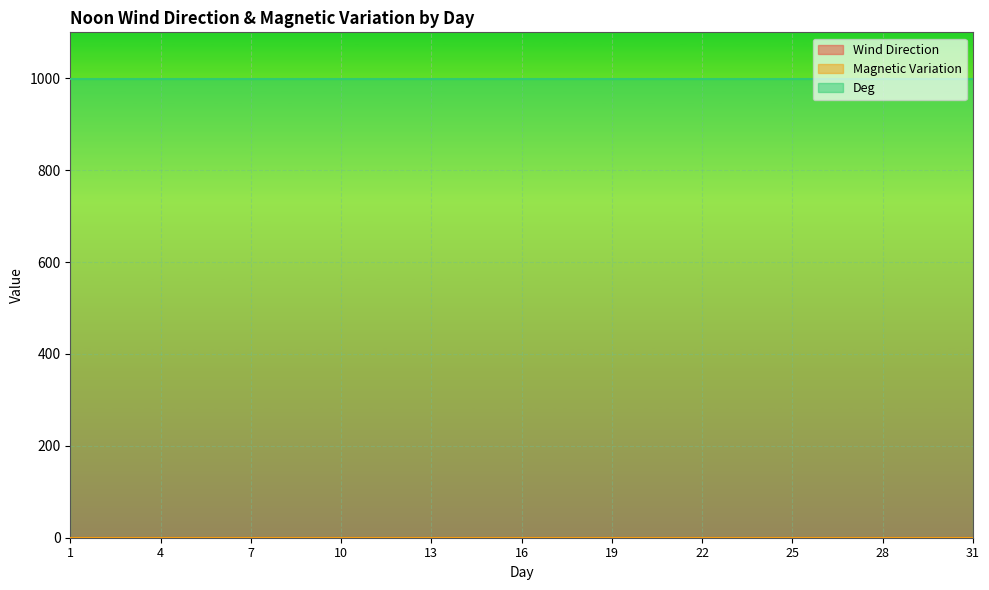

At which category is the sum across all series the highest?

1